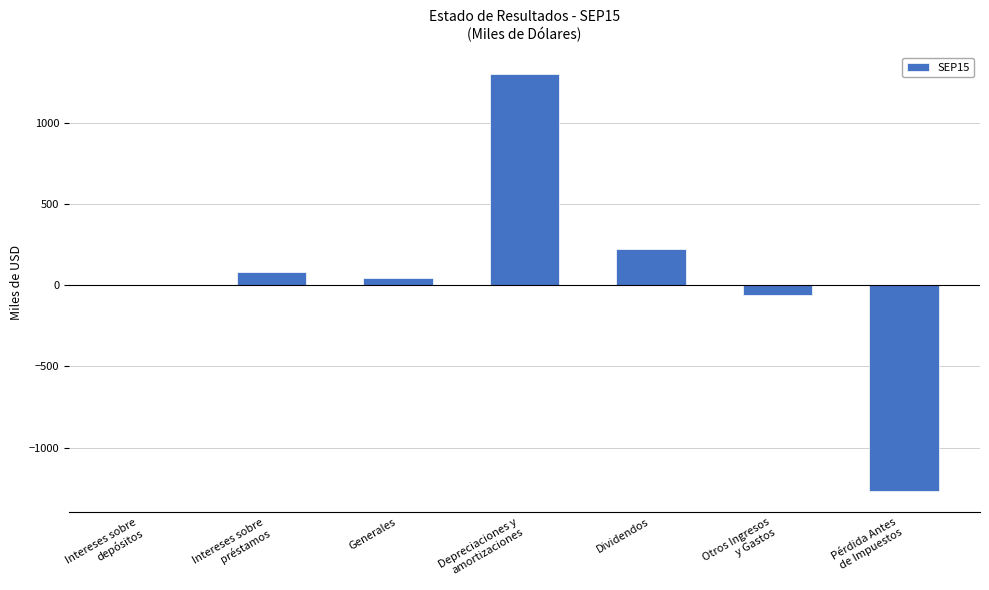

Read the value at Dividendos.

222.3